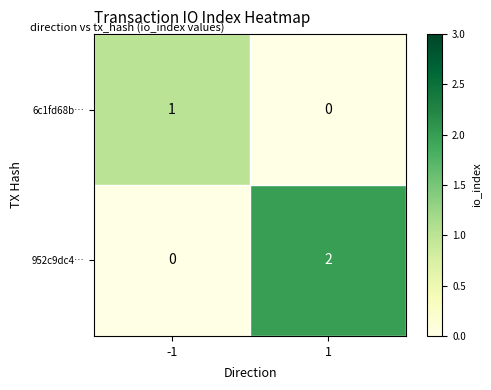

The value of 6c1fd68b… at 1 is 0. True or false?

True